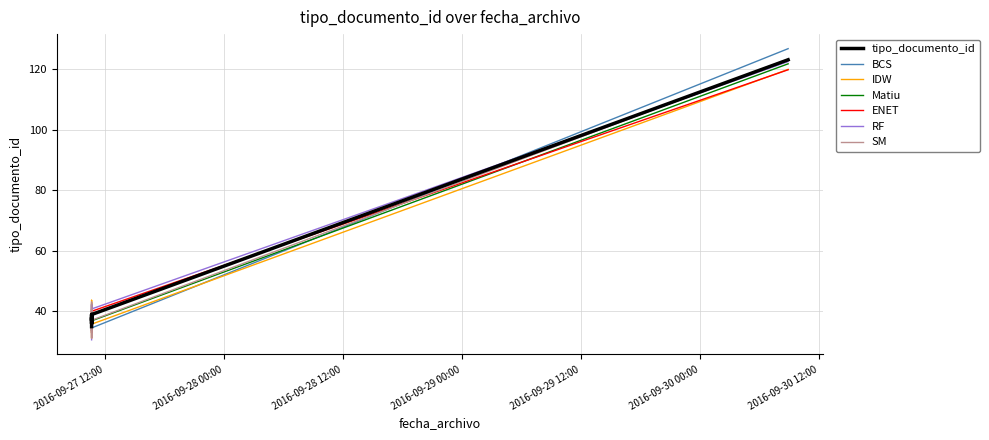

What is the label of the 4th point from the left?

2016-09-27 10:38:51